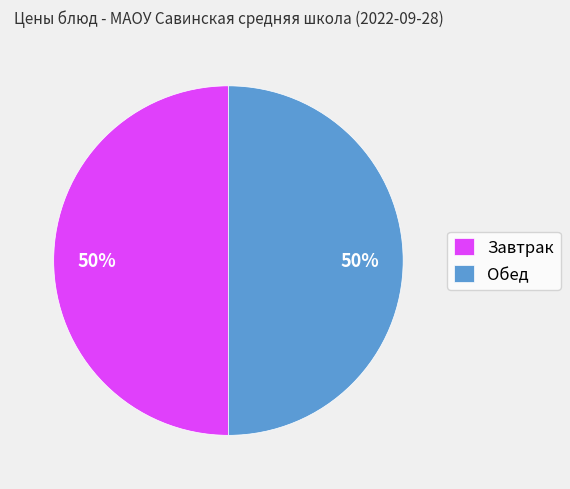

Approximately how many times larger is the value at Завтрак compared to Обед?

1.0